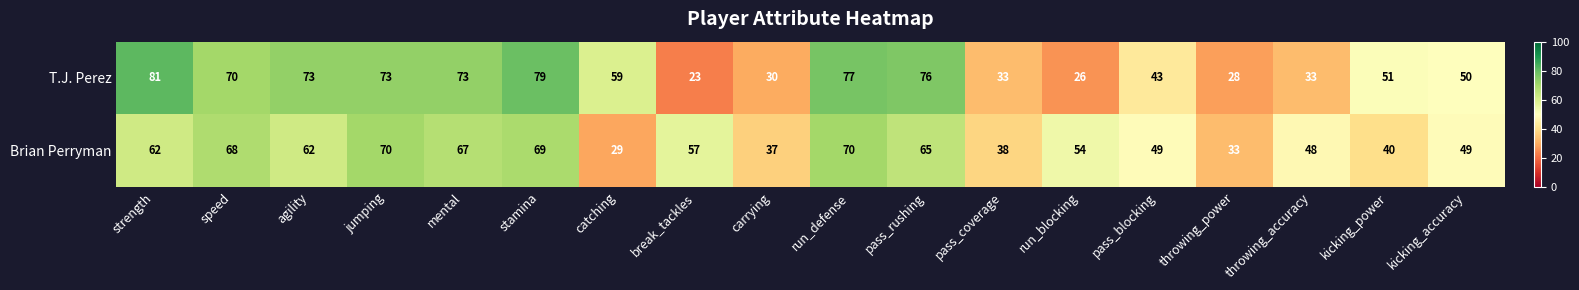

Is the value of Brian Perryman at pass_coverage greater than the value of T.J. Perez at run_blocking?

Yes